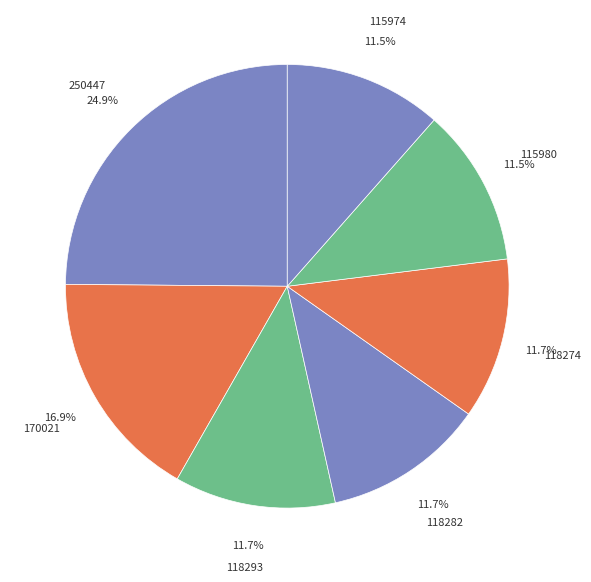

Is 115980 the majority of the pie?

No